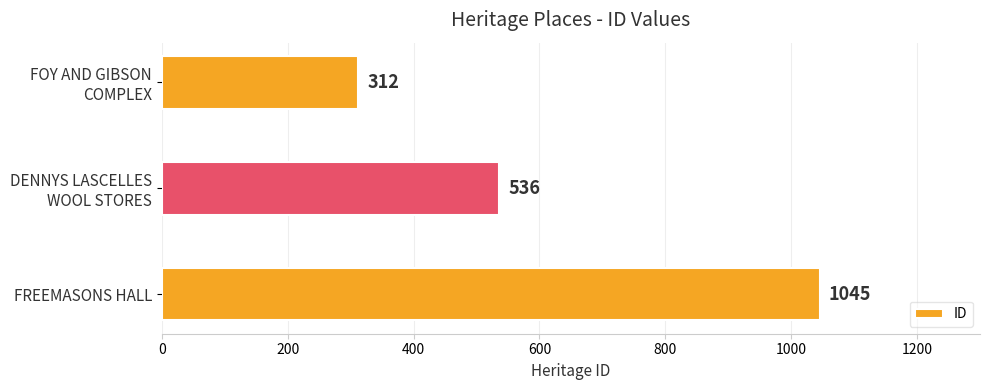

Reading top to bottom, what are all the values shown in this chart?

312	536	1045